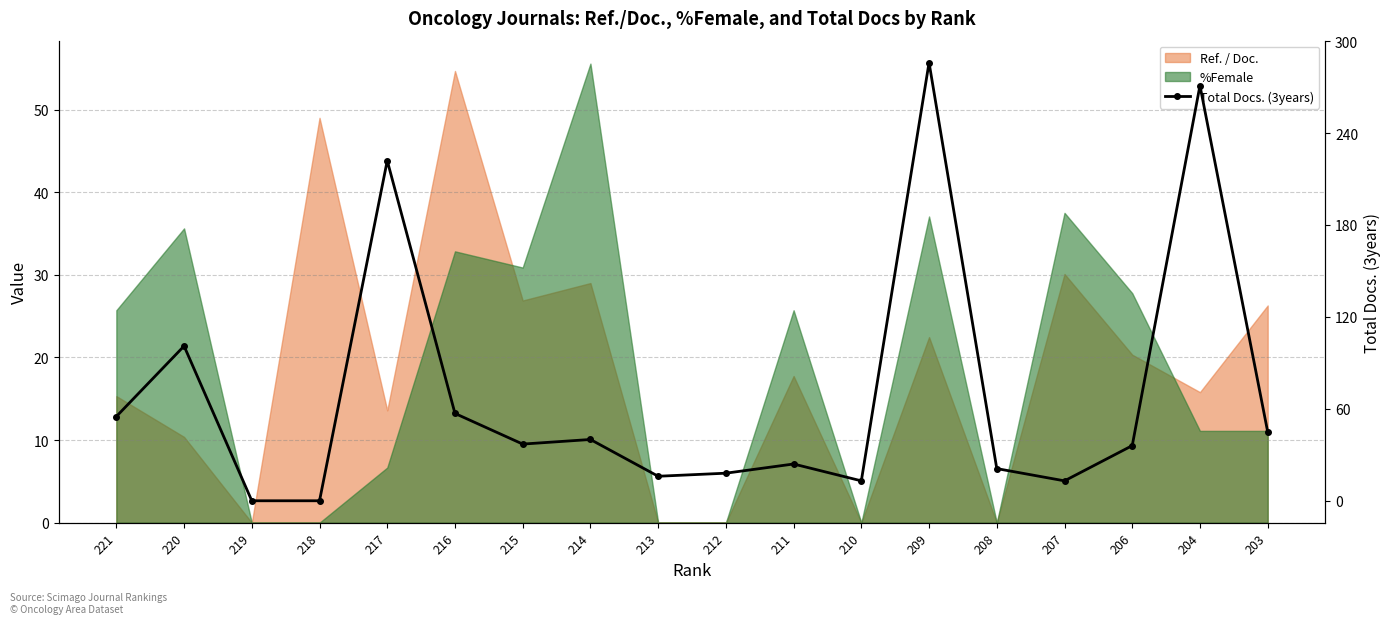

What is the greatest value displayed?

286